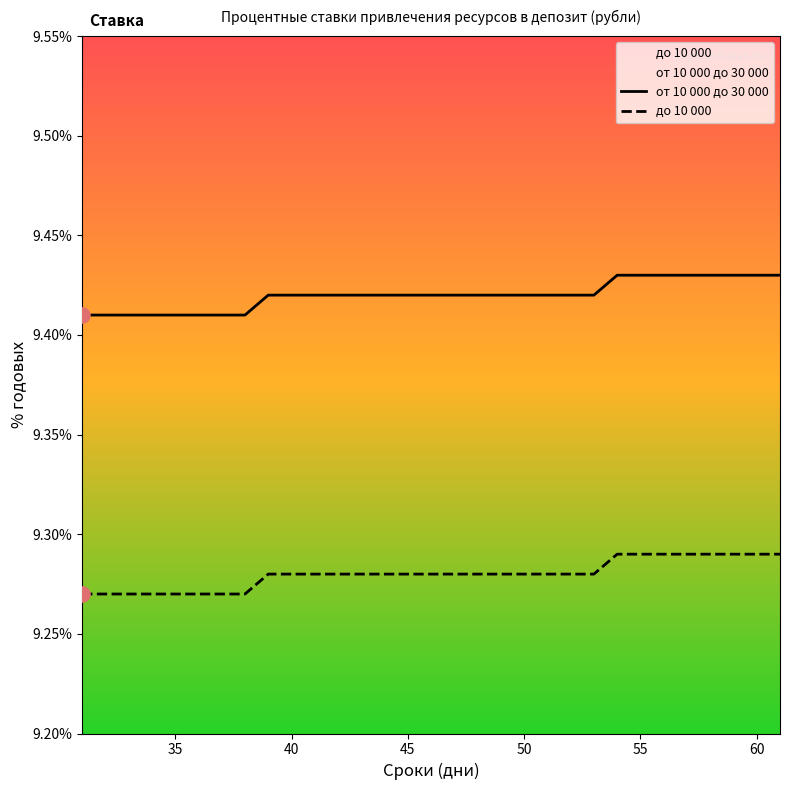

Is the value of от 10 000 до 30 000 at 40 greater than the value of до 10 000 at 45?

Yes